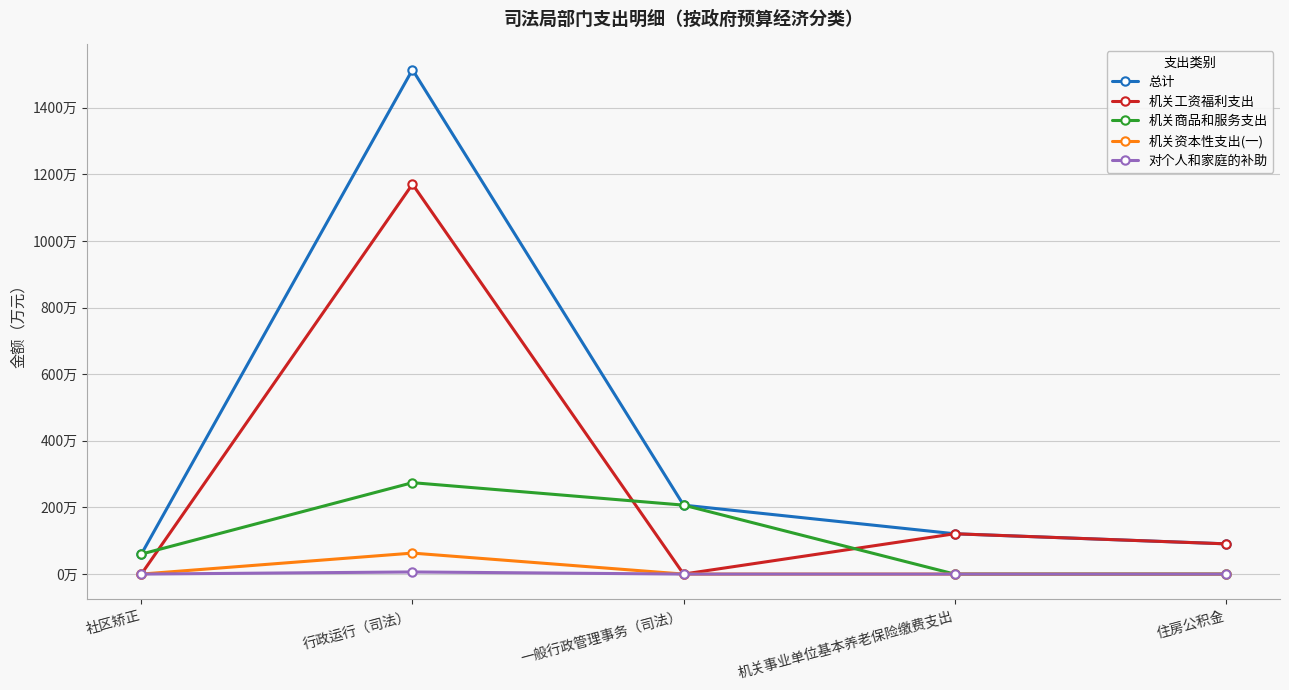

How many categories are shown in the chart?

5